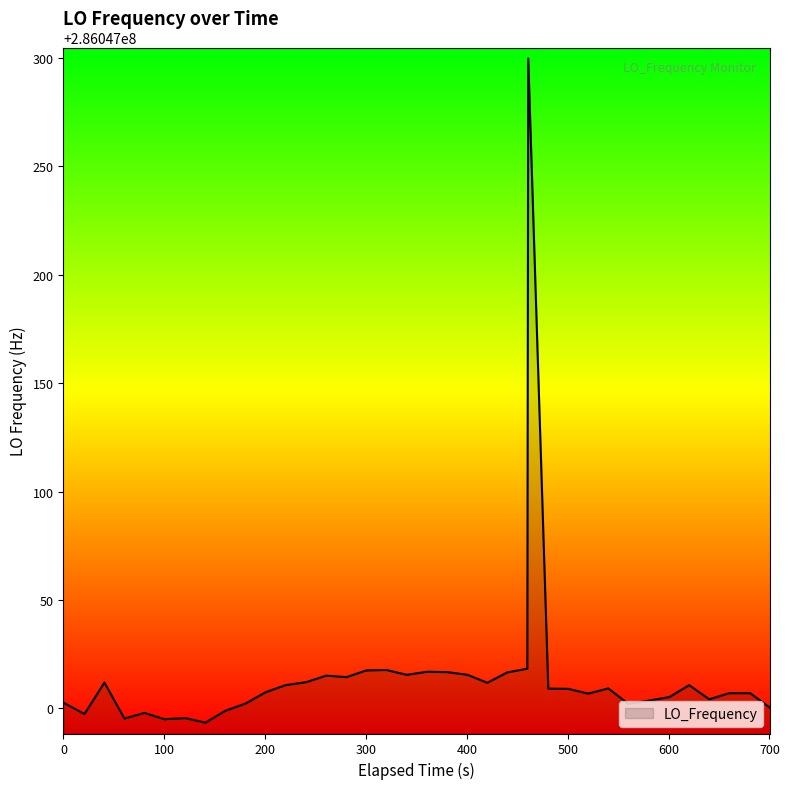

What is the greatest value displayed?

286047299.9